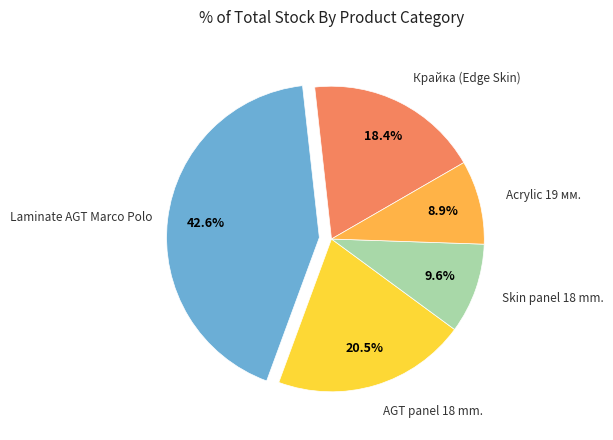

Is there any slice that represents more than half of the pie?

No